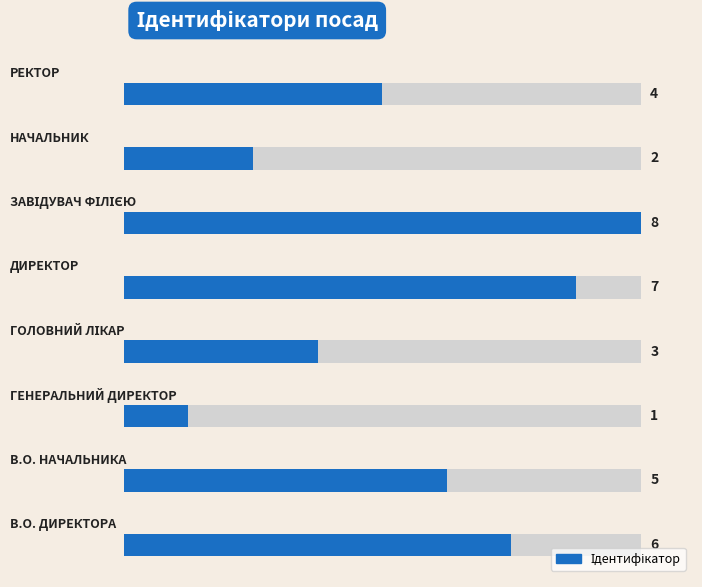

What is the sum of all values?

36